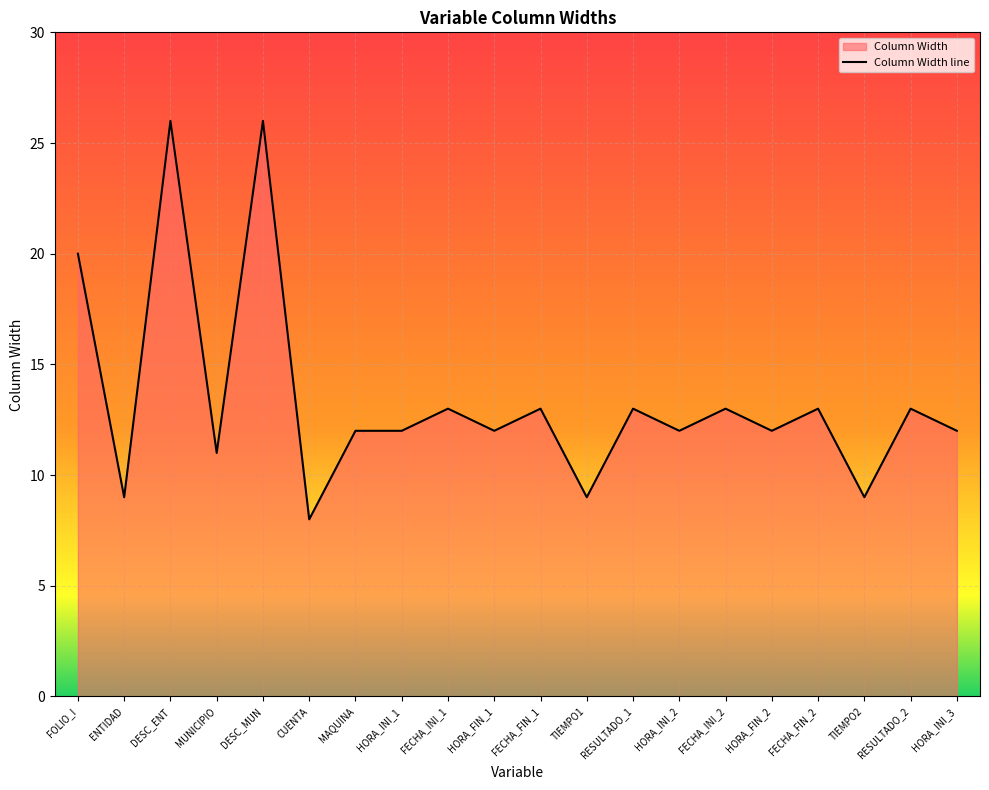

How many points are lower than both their immediate neighbors (excluding endpoints)?

8